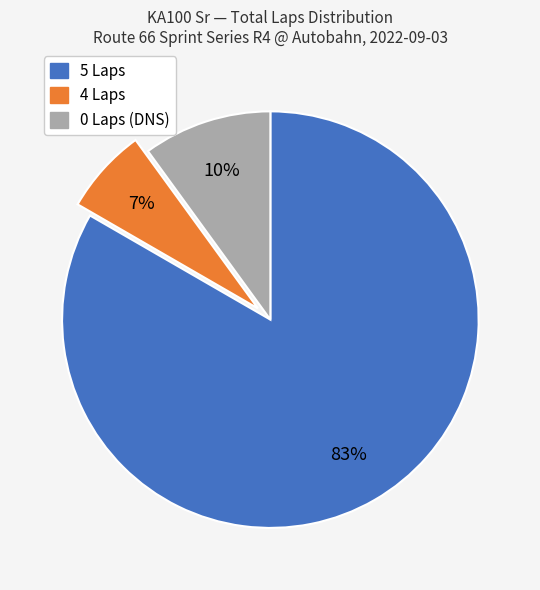

Is there a majority slice in this chart?

Yes